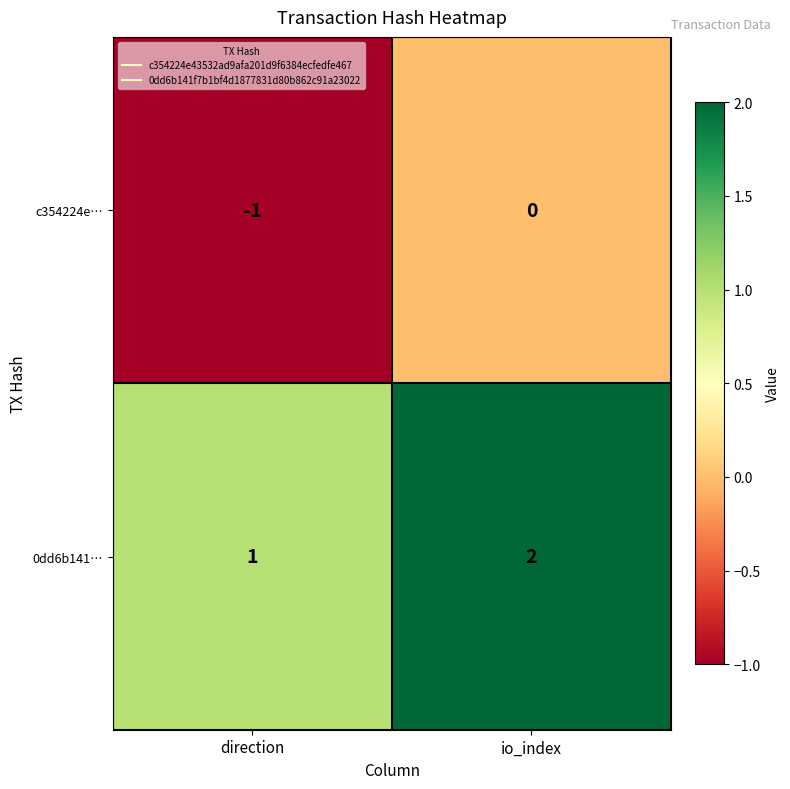

Count the number of data series in this chart.

2